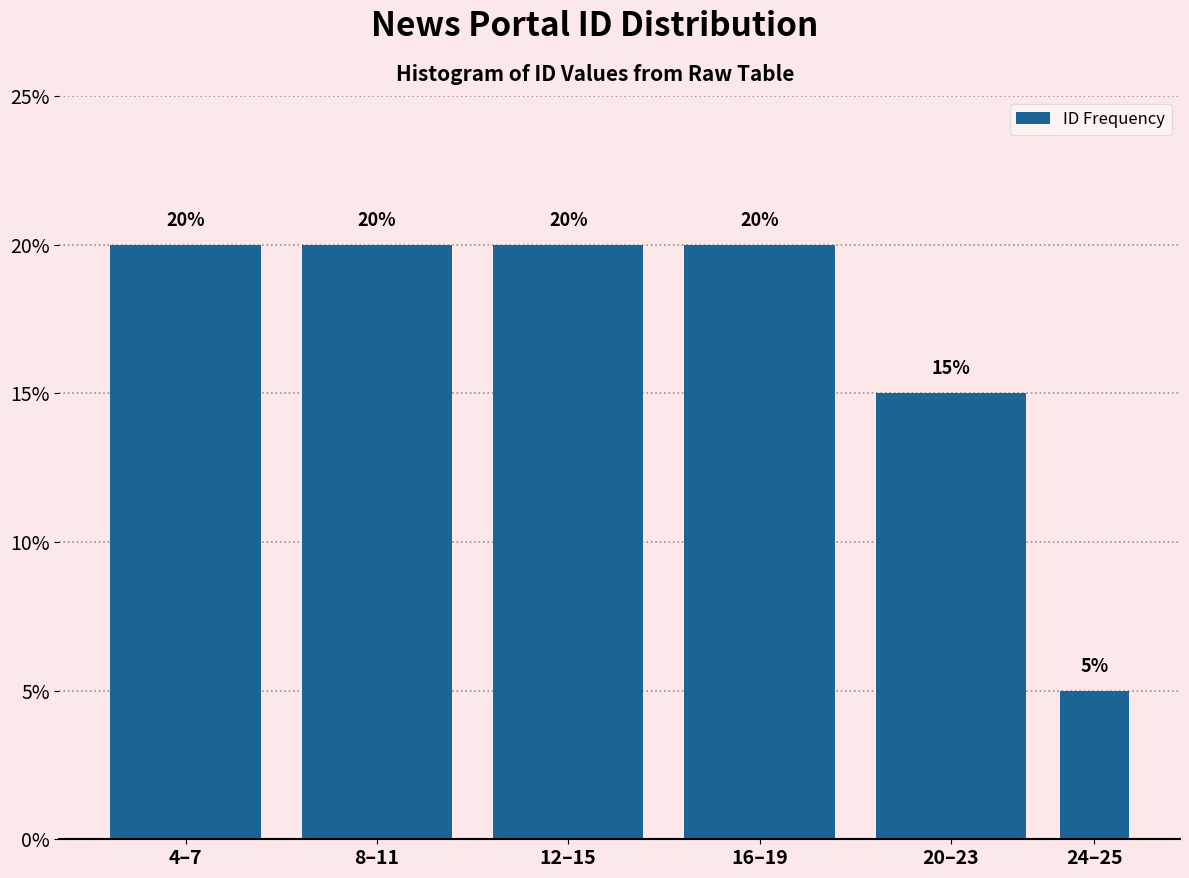

Reading left to right, what are all the values shown in this chart?

4–7=20	8–11=20	12–15=20	16–19=20	20–23=15	24–25=5